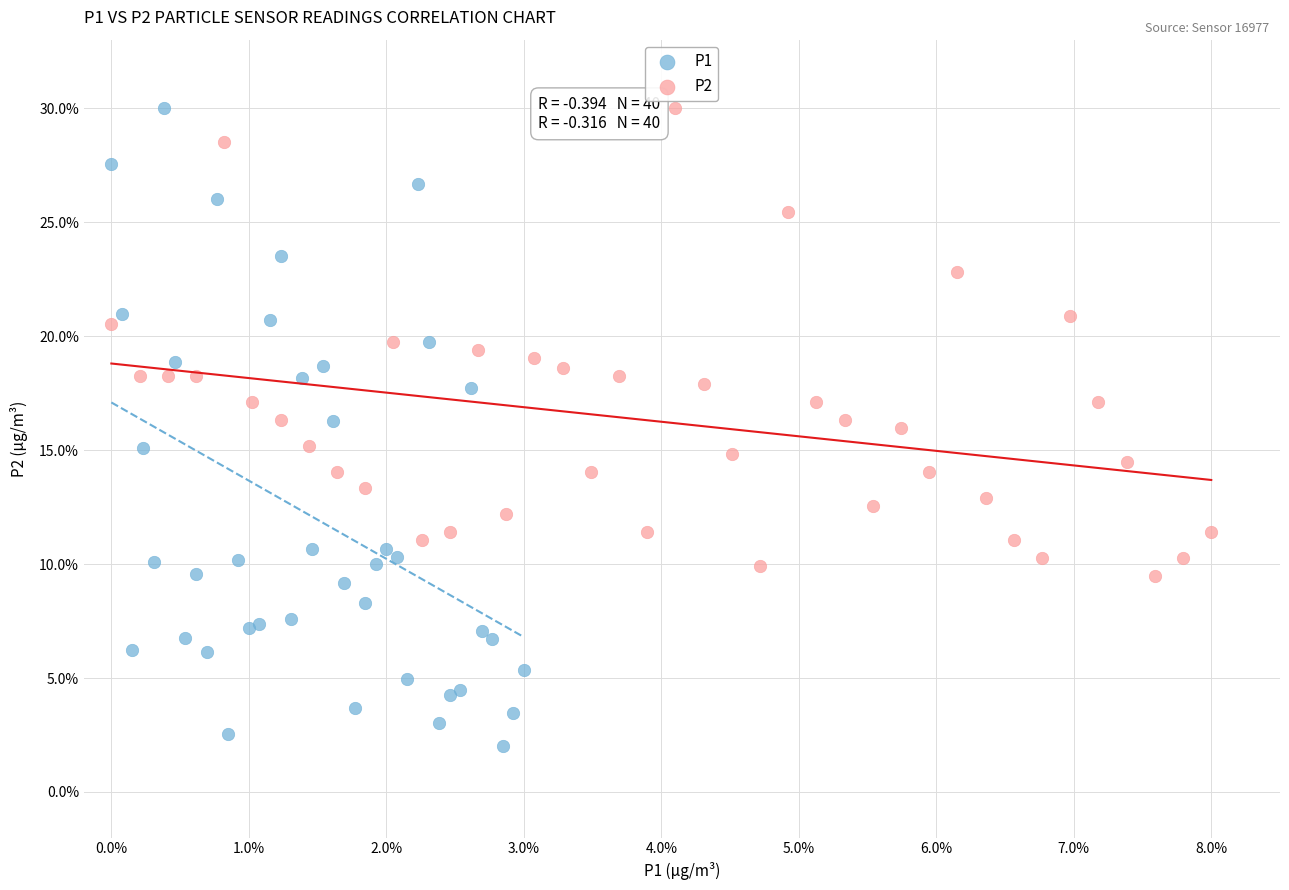

Which series has the widest spread of Y values?

P1